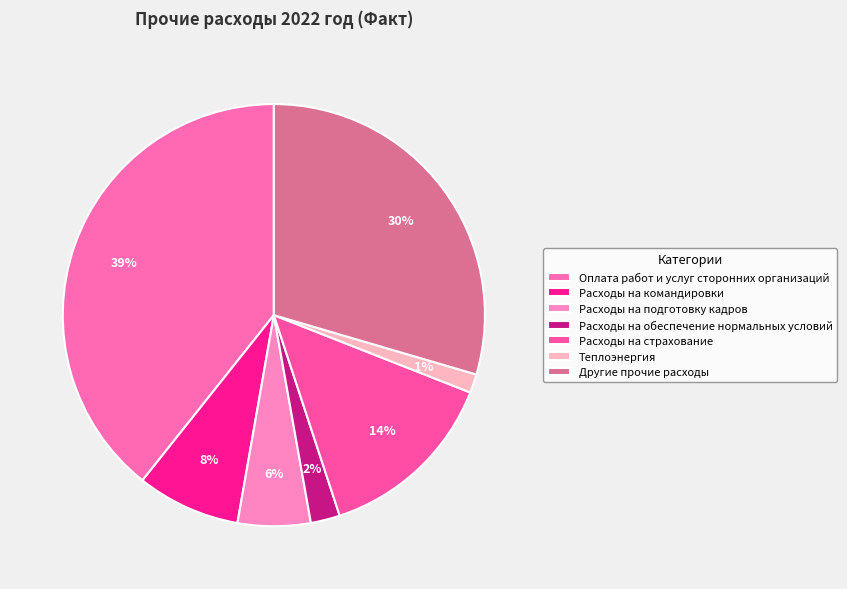

Which category has the smallest portion of the pie?

Теплоэнергия